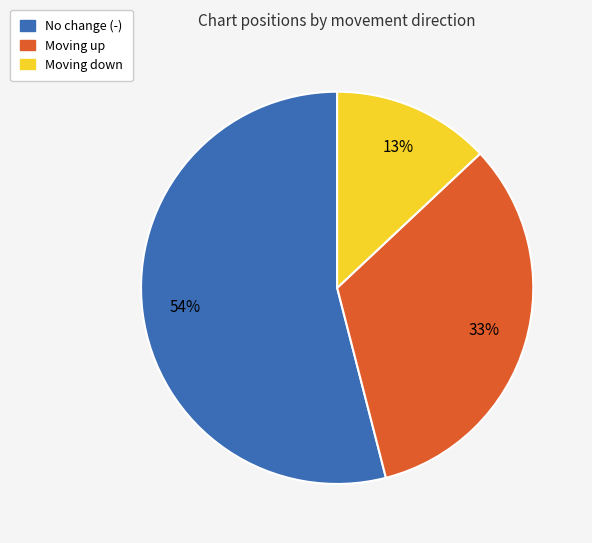

Is there a majority slice in this chart?

Yes